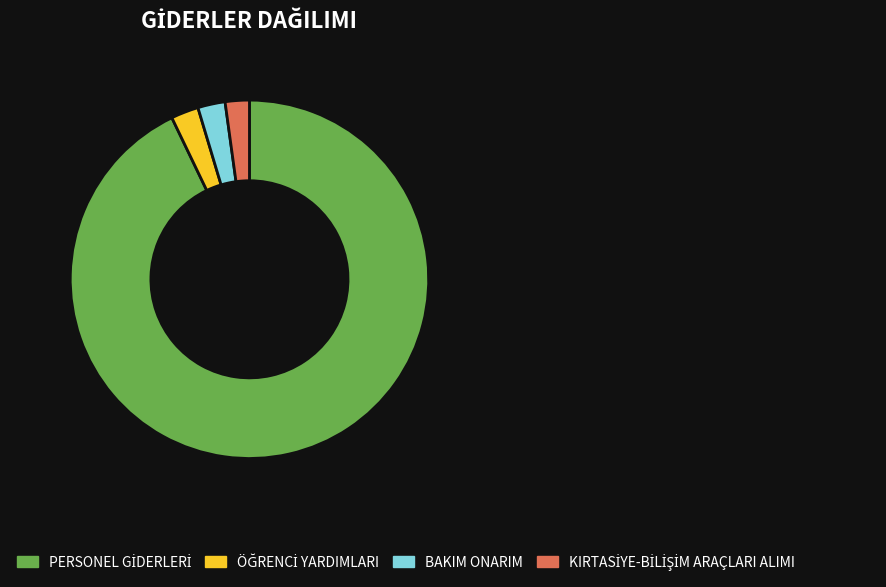

The BAKIM ONARIM slice represents 2% of the pie. True or false?

True